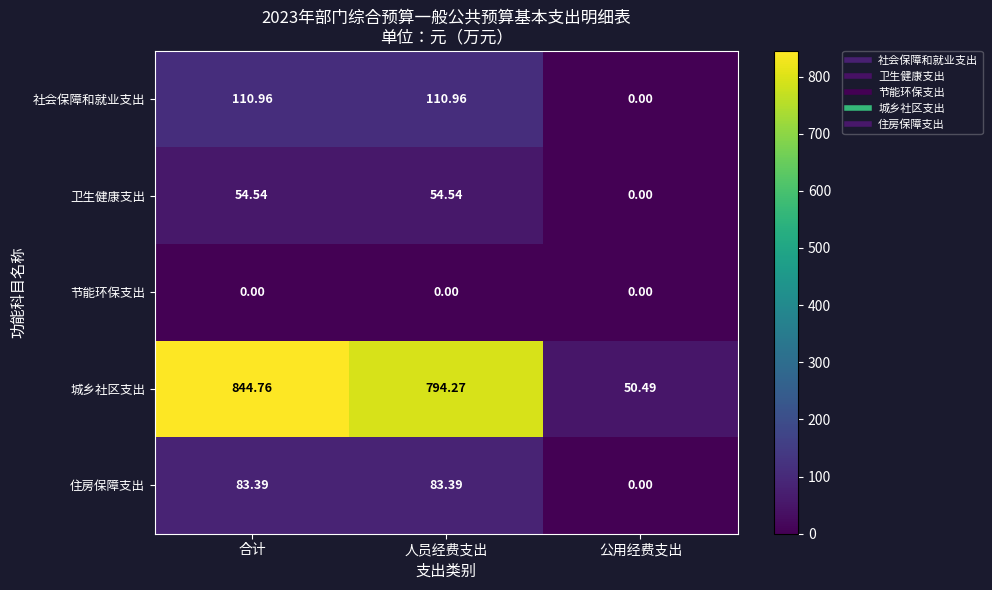

Which series has the widest spread of values?

城乡社区支出